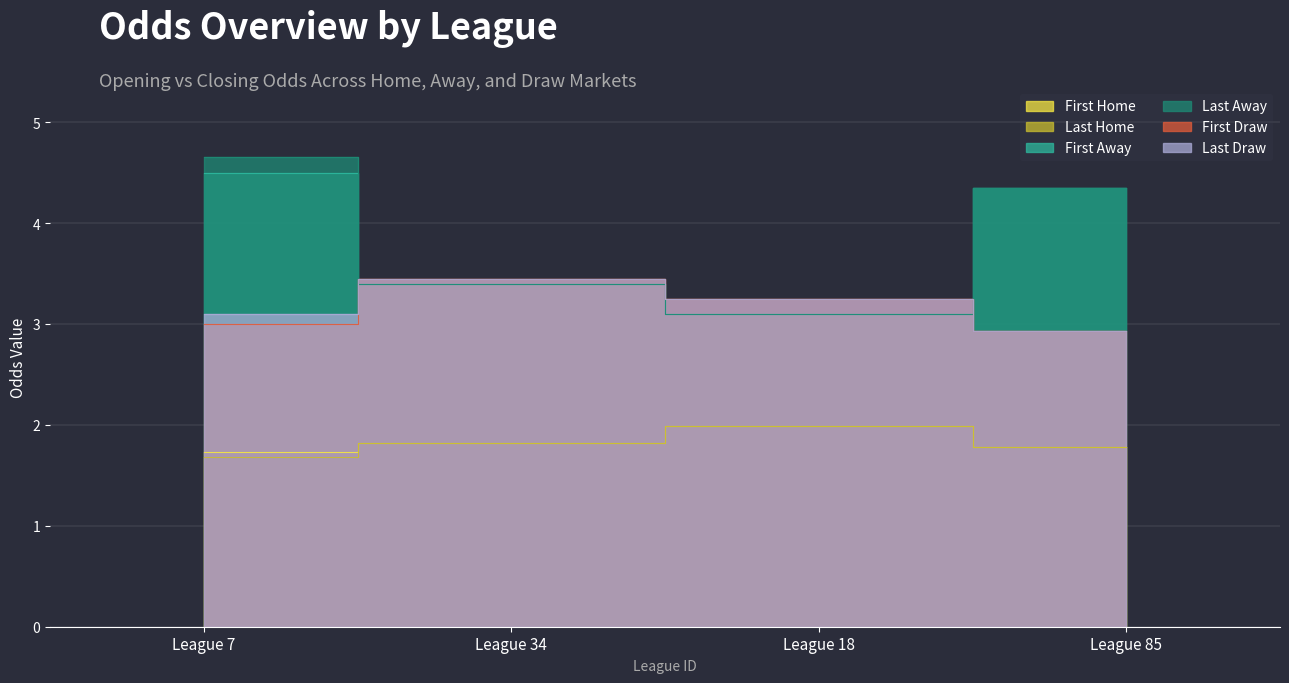

Rank the series at League 34 from highest to lowest value.

first_draw, last_draw, first_away, last_away, first_home, last_home